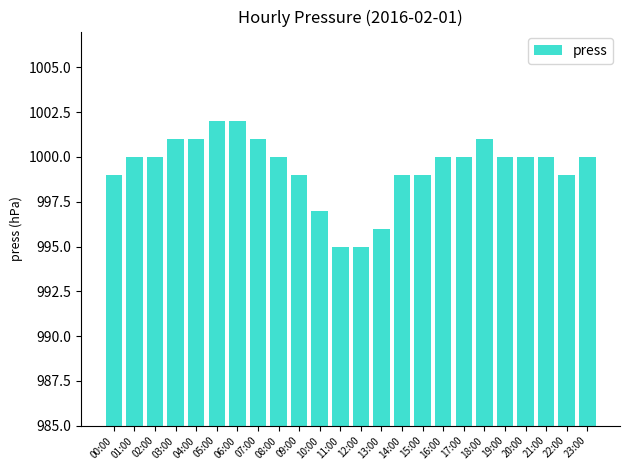

What position from the right is 01:00?

23